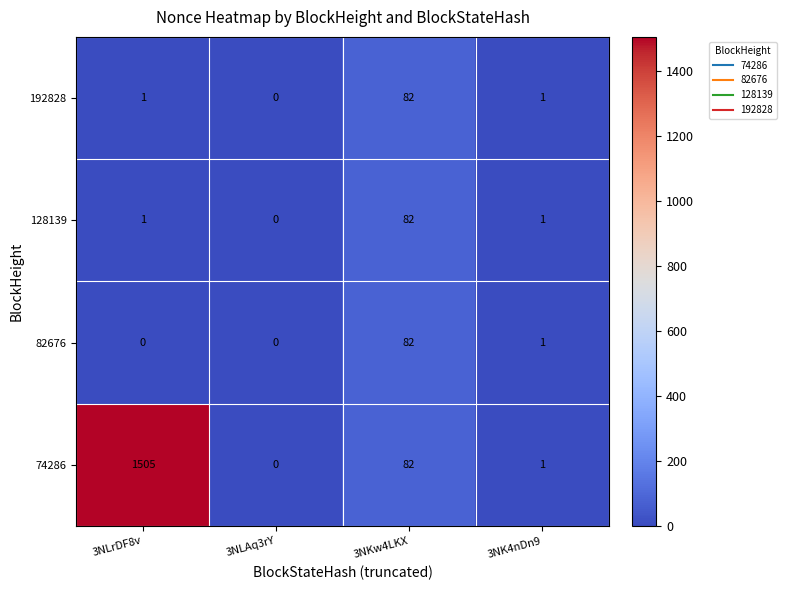

Which label corresponds to the largest value in the chart?

3NLrDF8v